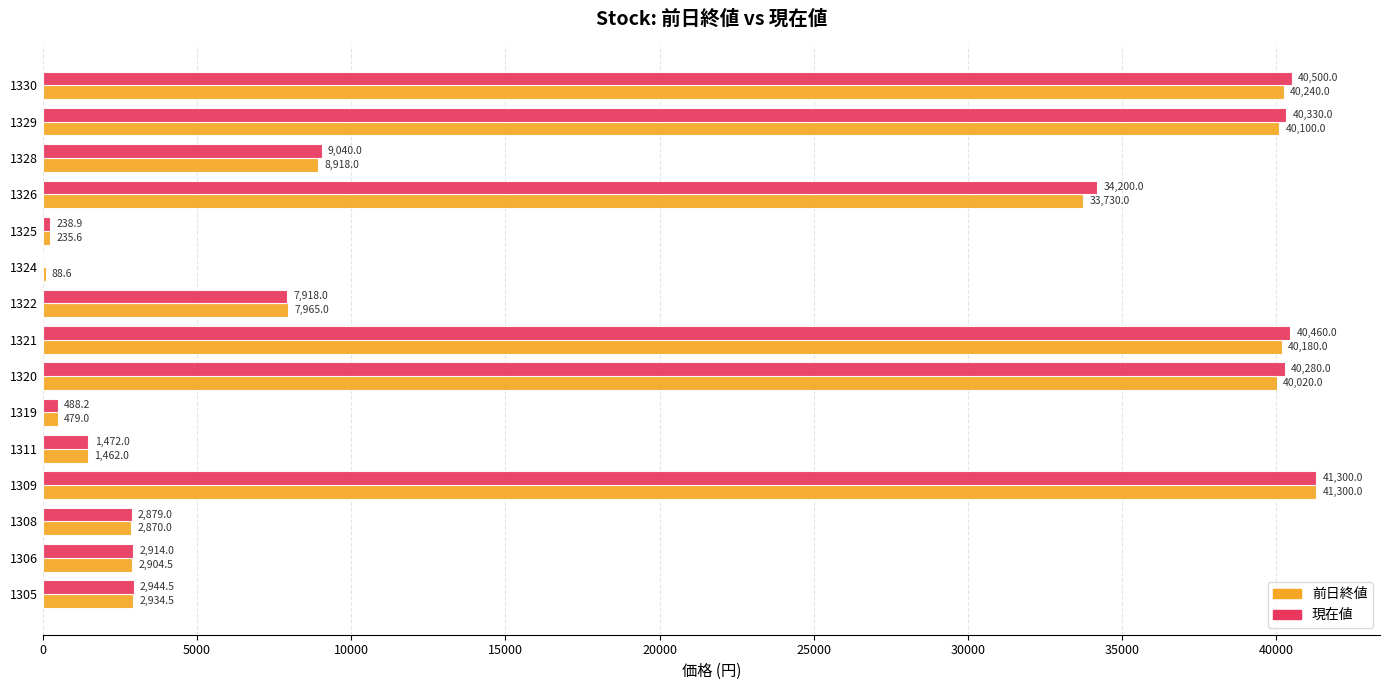

What are all the series names shown in the legend?

前日終値, 現在値